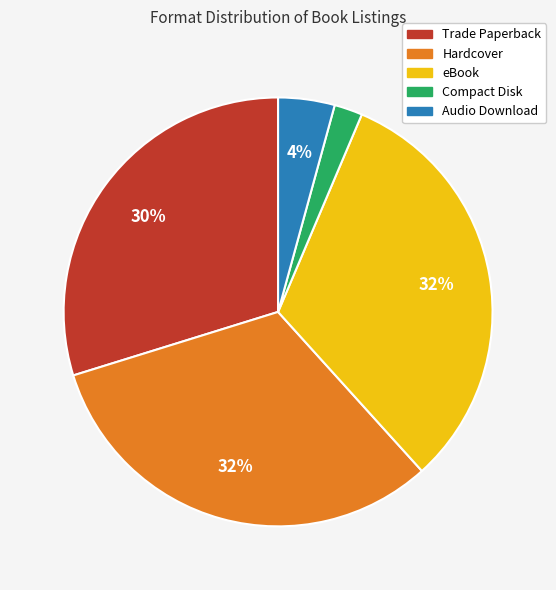

Does Hardcover represent more than half of the total?

No